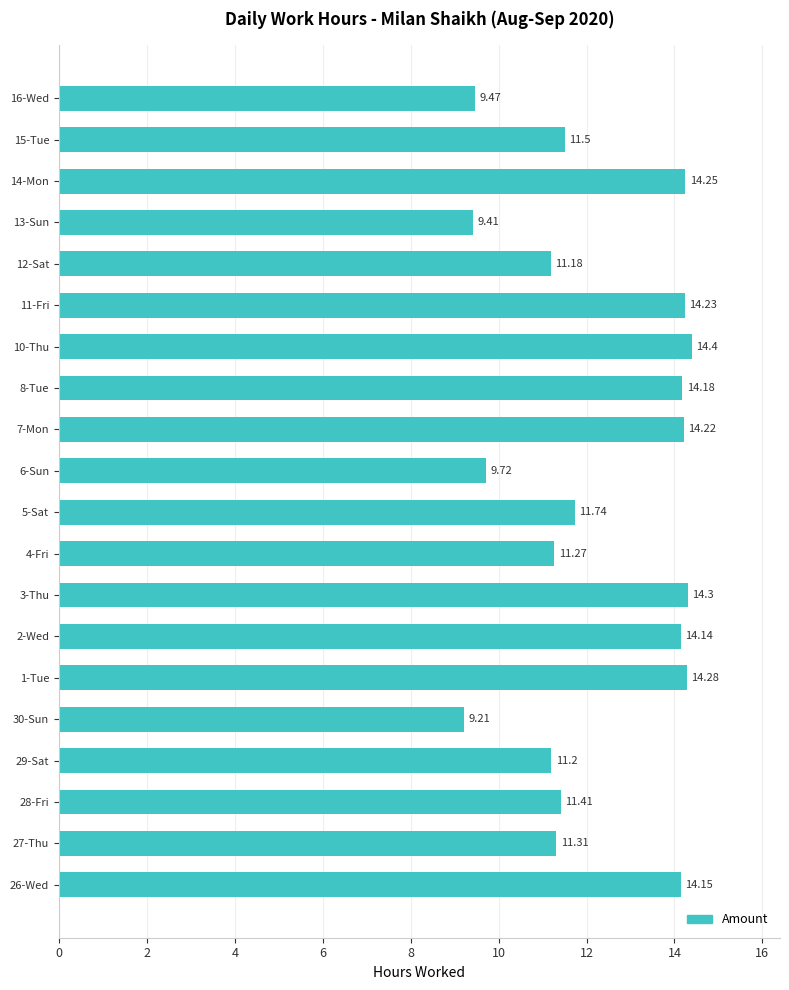

List the labels in order of value, largest first.

10-Thu, 3-Thu, 1-Tue, 14-Mon, 11-Fri, 7-Mon, 8-Tue, 26-Wed, 2-Wed, 5-Sat, 15-Tue, 28-Fri, 27-Thu, 4-Fri, 29-Sat, 12-Sat, 6-Sun, 16-Wed, 13-Sun, 30-Sun